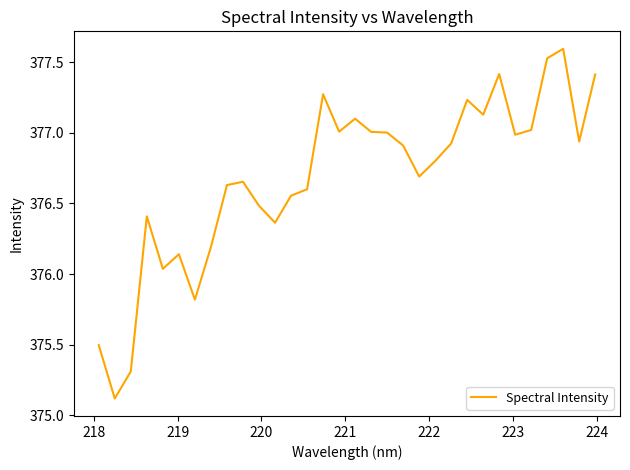

What is the difference between the maximum and minimum values?

2.5